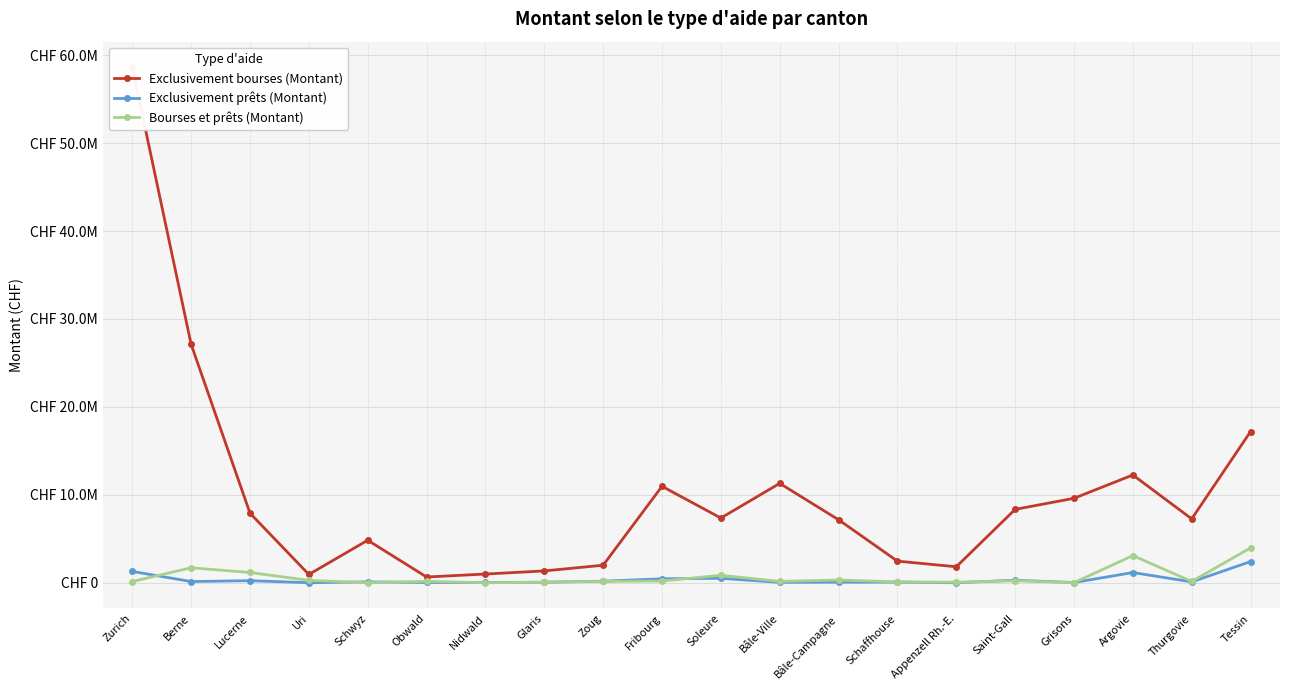

Is this an area chart (filled region under the line)?

No